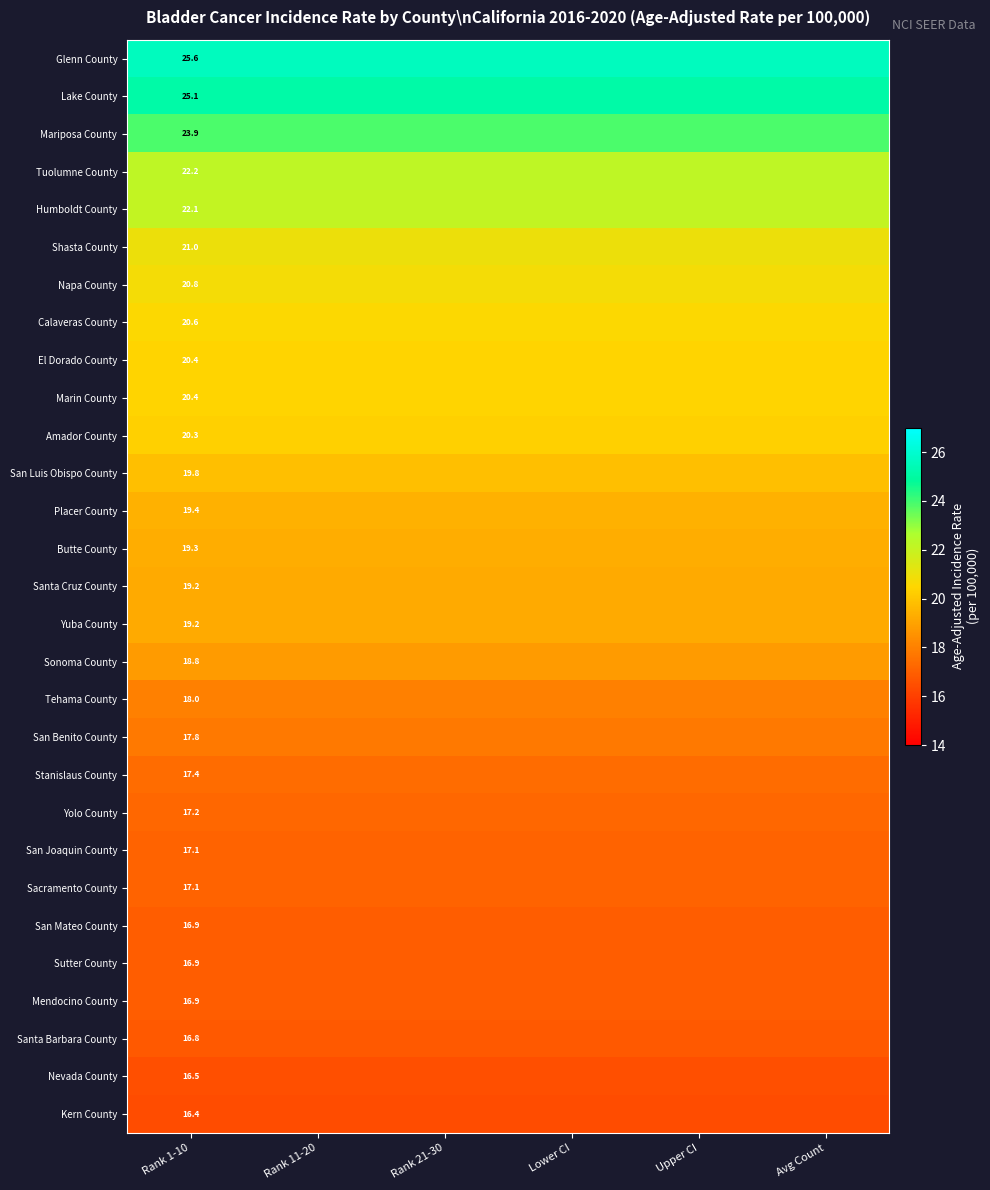

Between Rank 1-10 and Rank 11-20, which is larger?

Rank 1-10